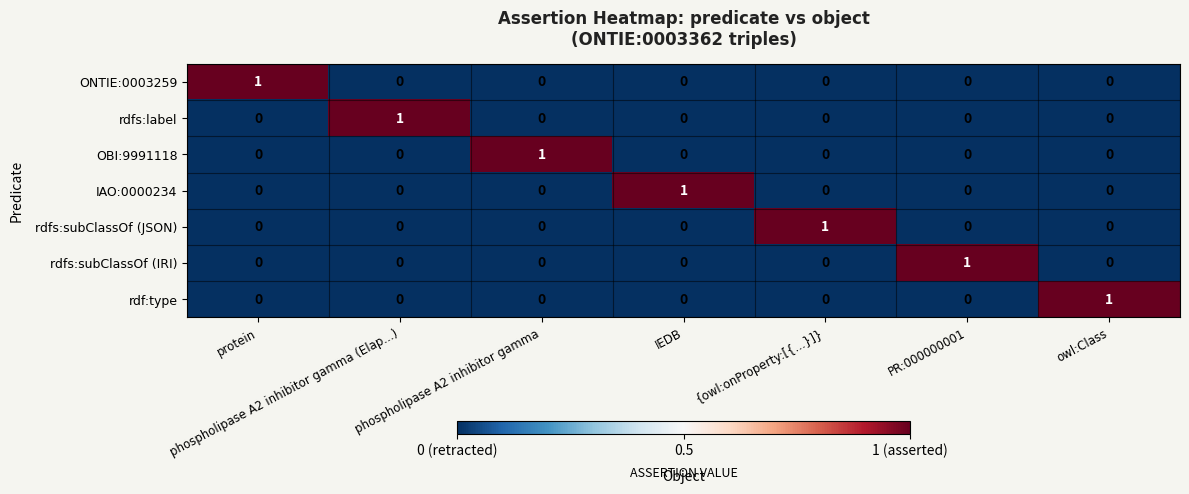

At how many categories does at least one series exceed 0?

7